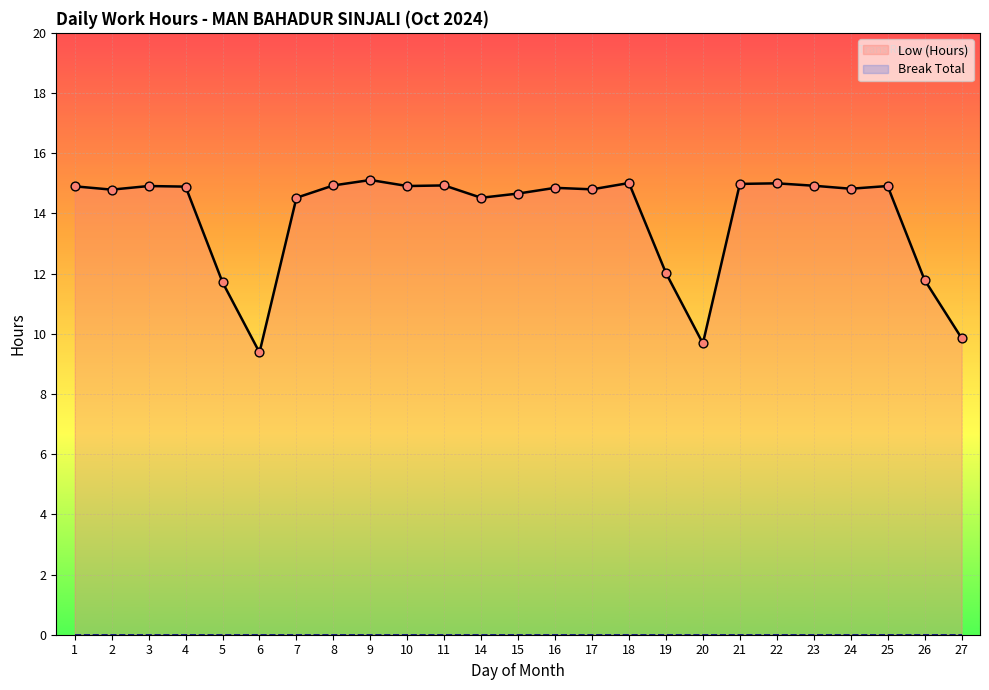

Which series contains the lowest Y value?

Break Total